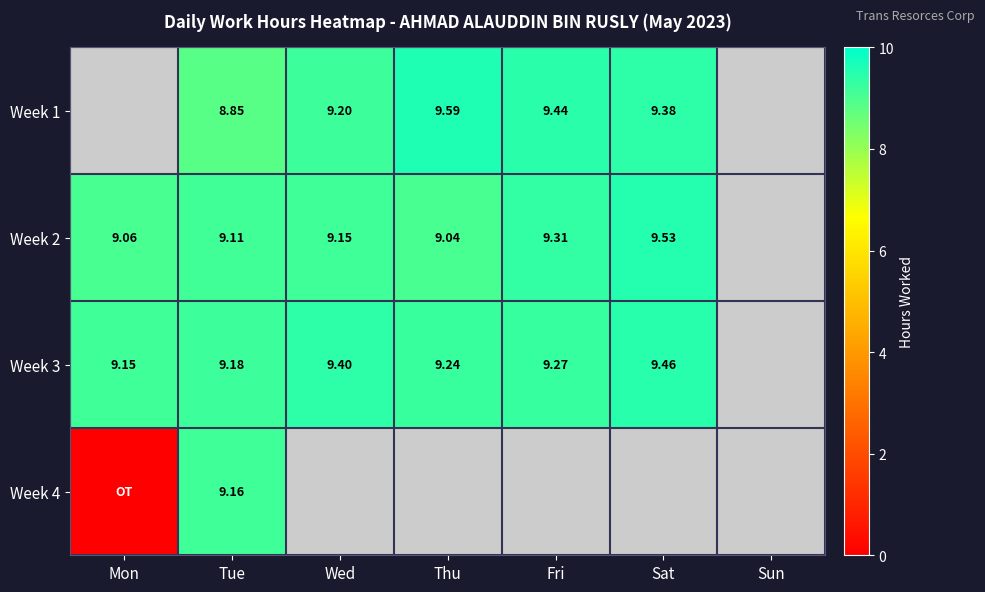

What is the difference between the highest and lowest values at Fri?

0.2